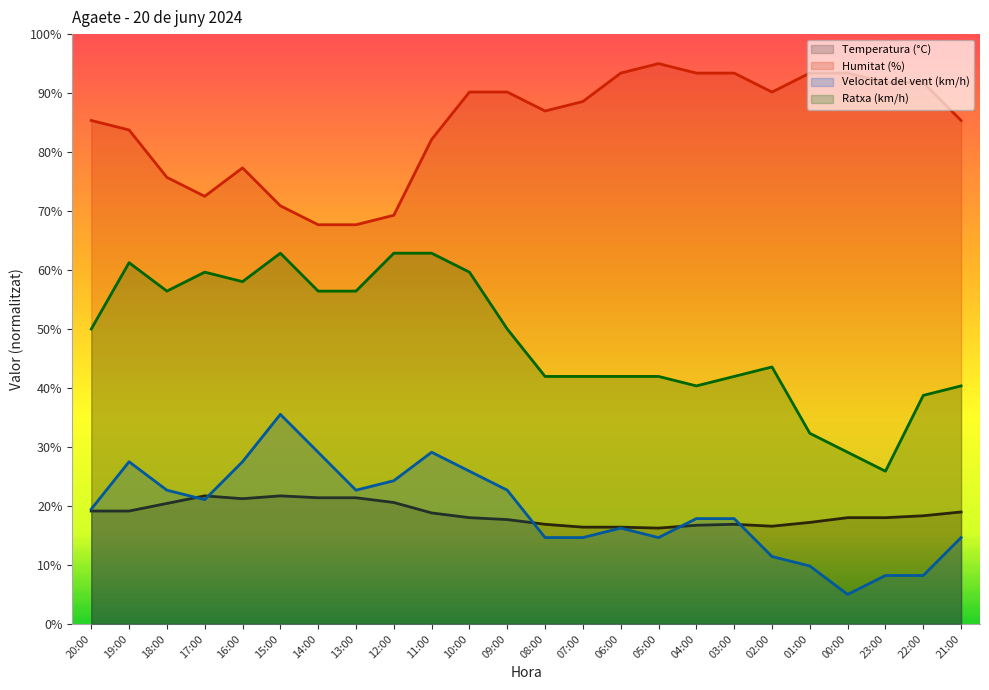

Is the value of Ratxa (km/h) at 15:00 greater than the value of Velocitat del vent (km/h) at 04:00?

Yes